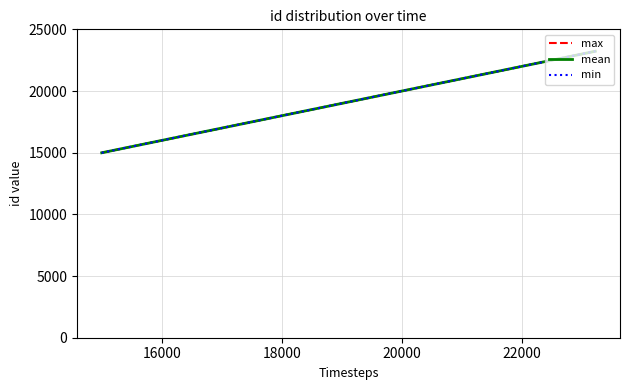

Reading right to left, what are all the values shown in this chart?

max: 23223	18793	14993
mean: 23223	18793	14993
min: 23223	18793	14993